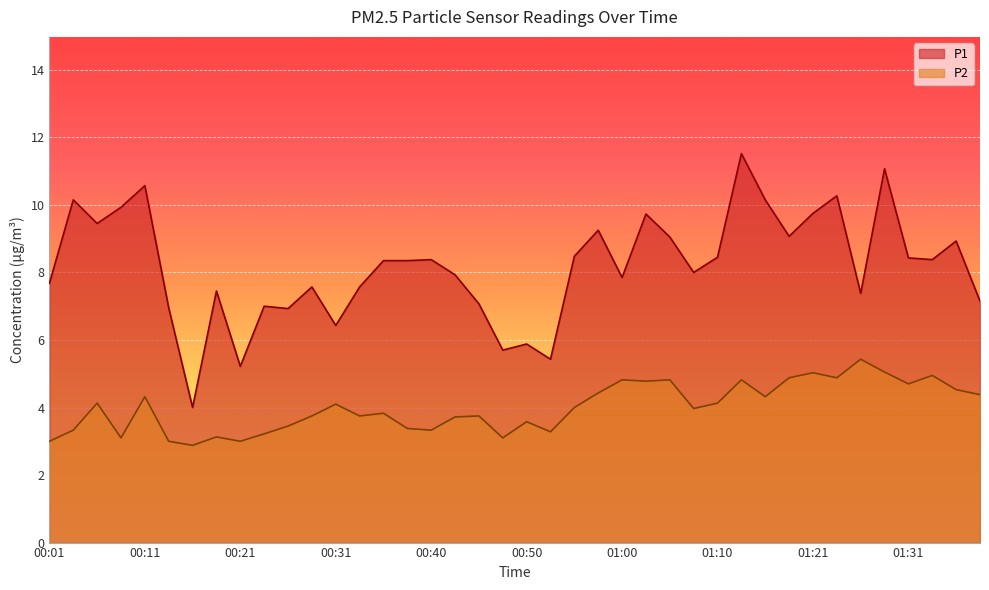

Between 00:21 and 00:23, which series saw the biggest shift?

P1